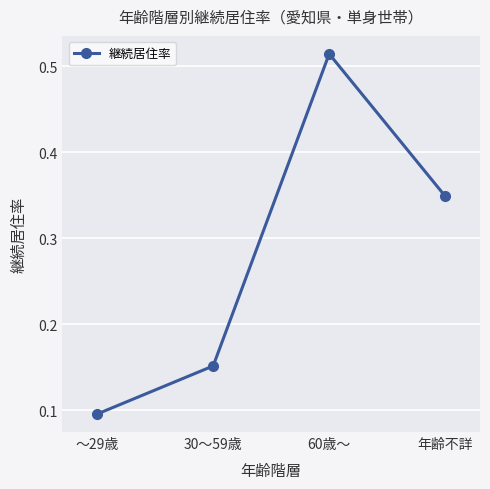

What is the smallest value displayed?

0.1